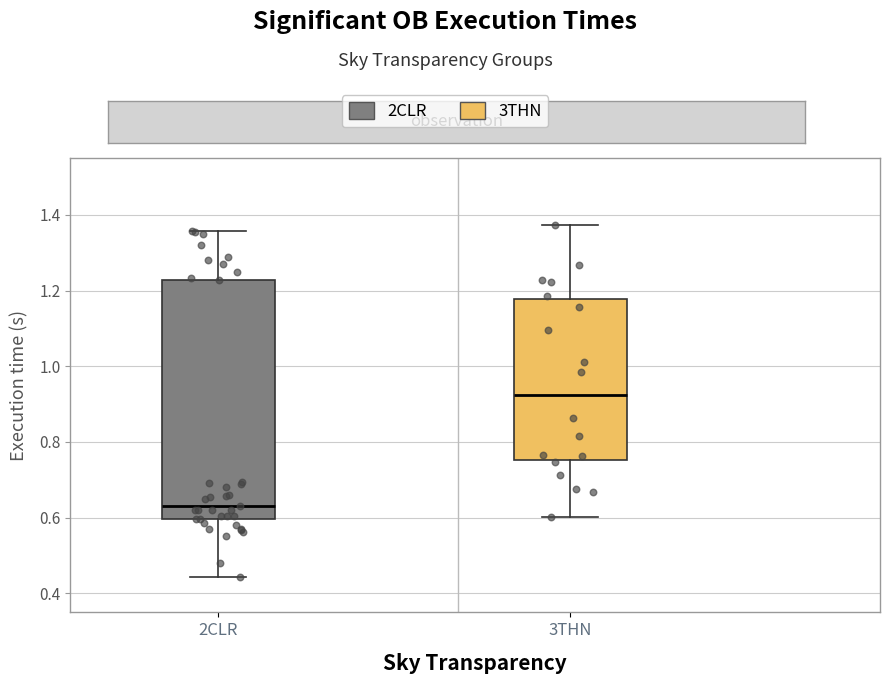

Which box's median line is the lowest?

2CLR